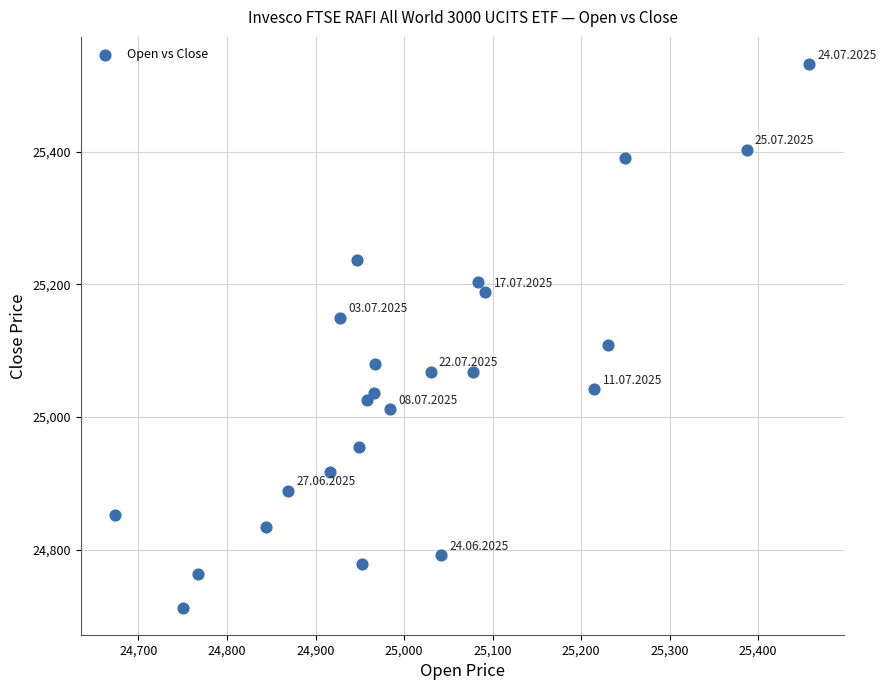

What Y value in the scatter plot is closest to 25122?

25108